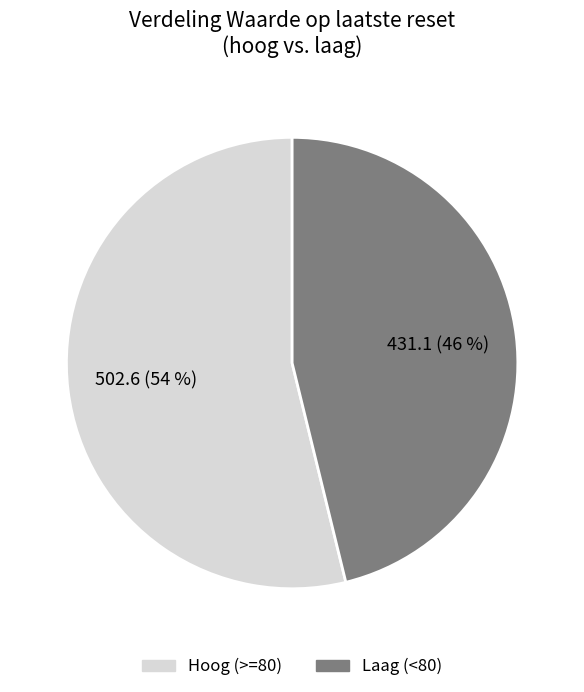

How many segments does this pie chart have?

2